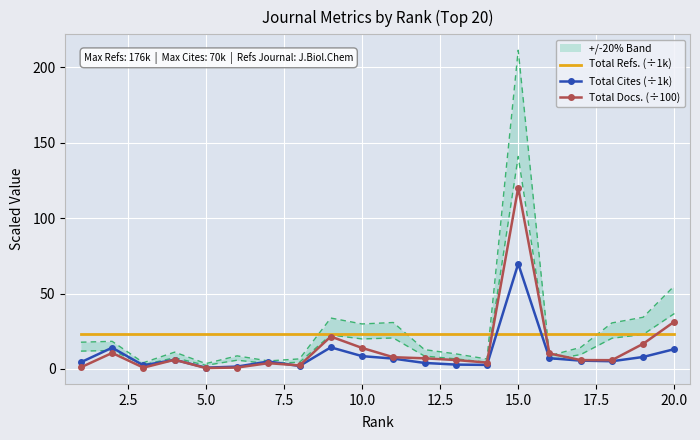

At which label is Total Docs. (÷100) closest to 60?

20.0